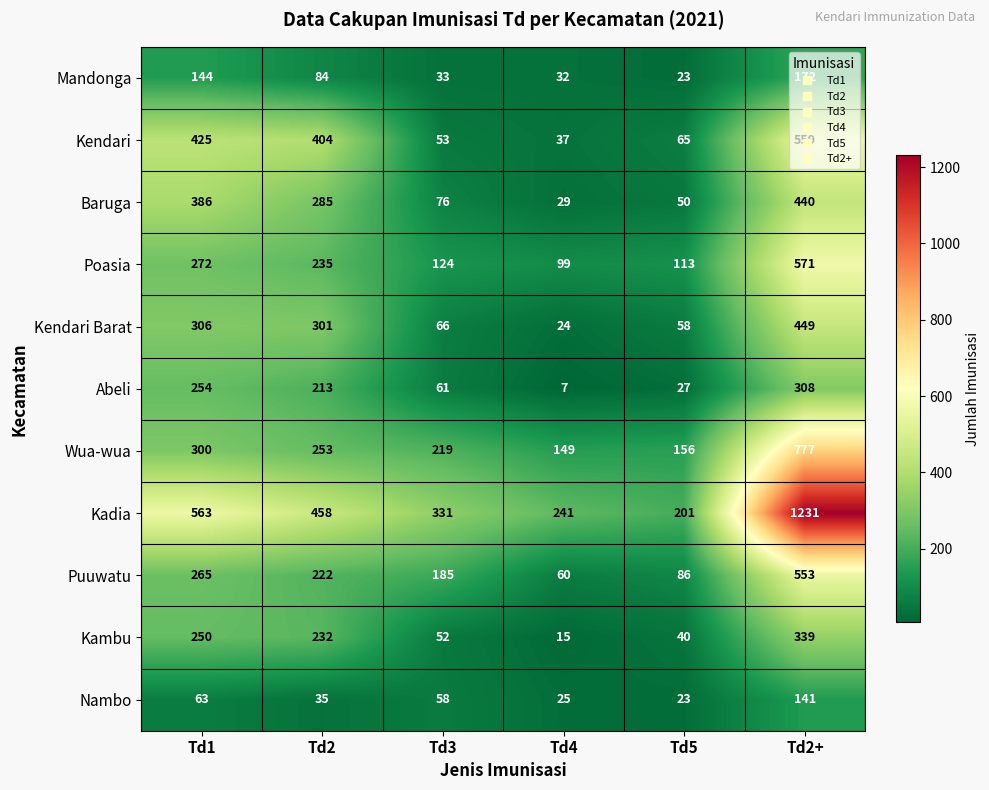

At which category is the sum across all series the highest?

Td2+